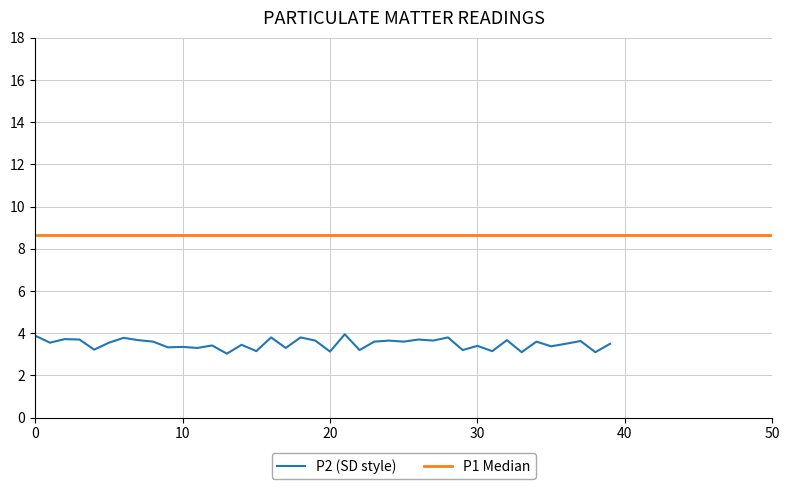

The chart shows a value of 3.2 at 22. True or false?

True